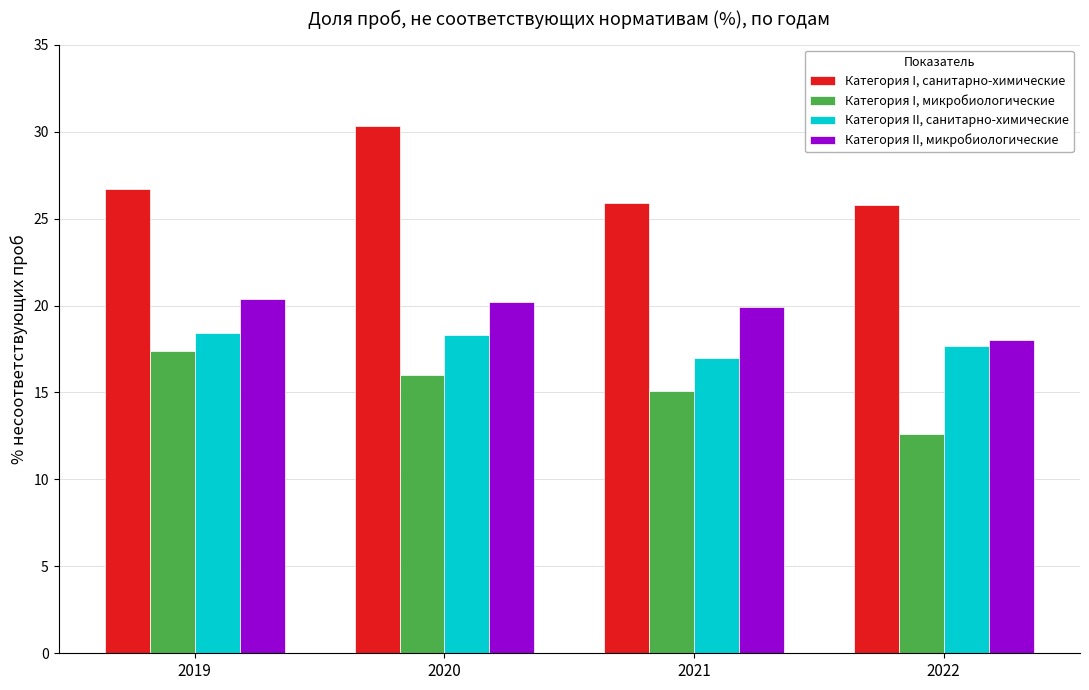

What is the greatest value displayed?

30.3